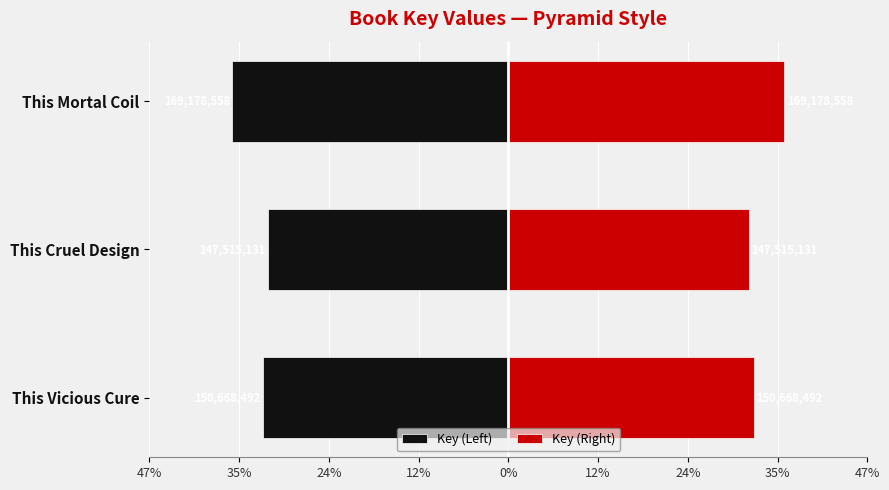

Does the chart contain any negative values?

Yes